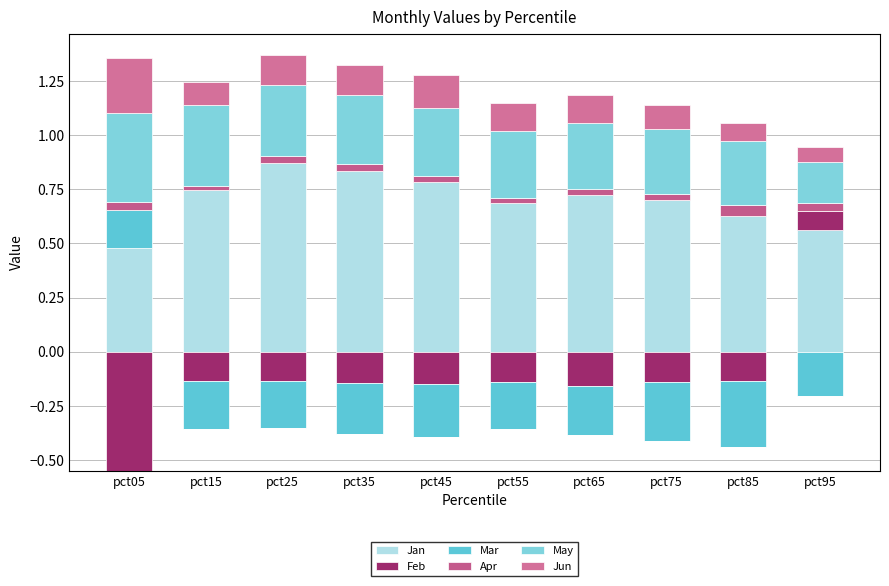

What is the approximate value of May at pct95?

0.2